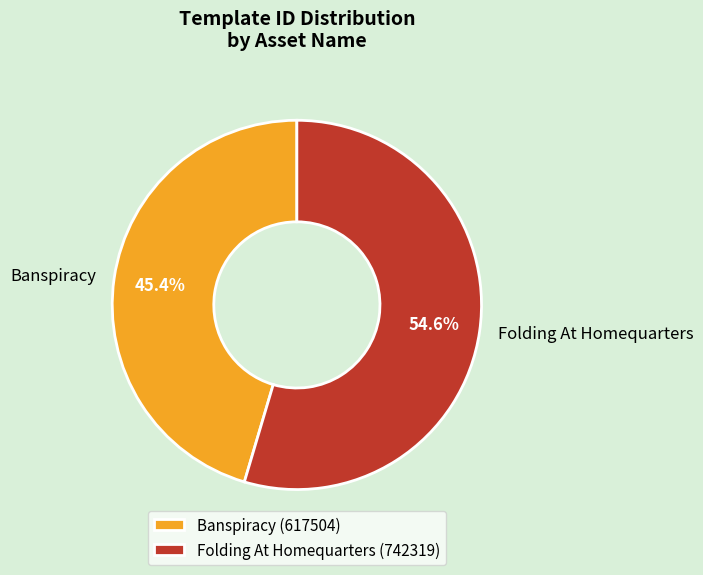

Is it true that Folding At Homequarters is 69% of the pie?

False